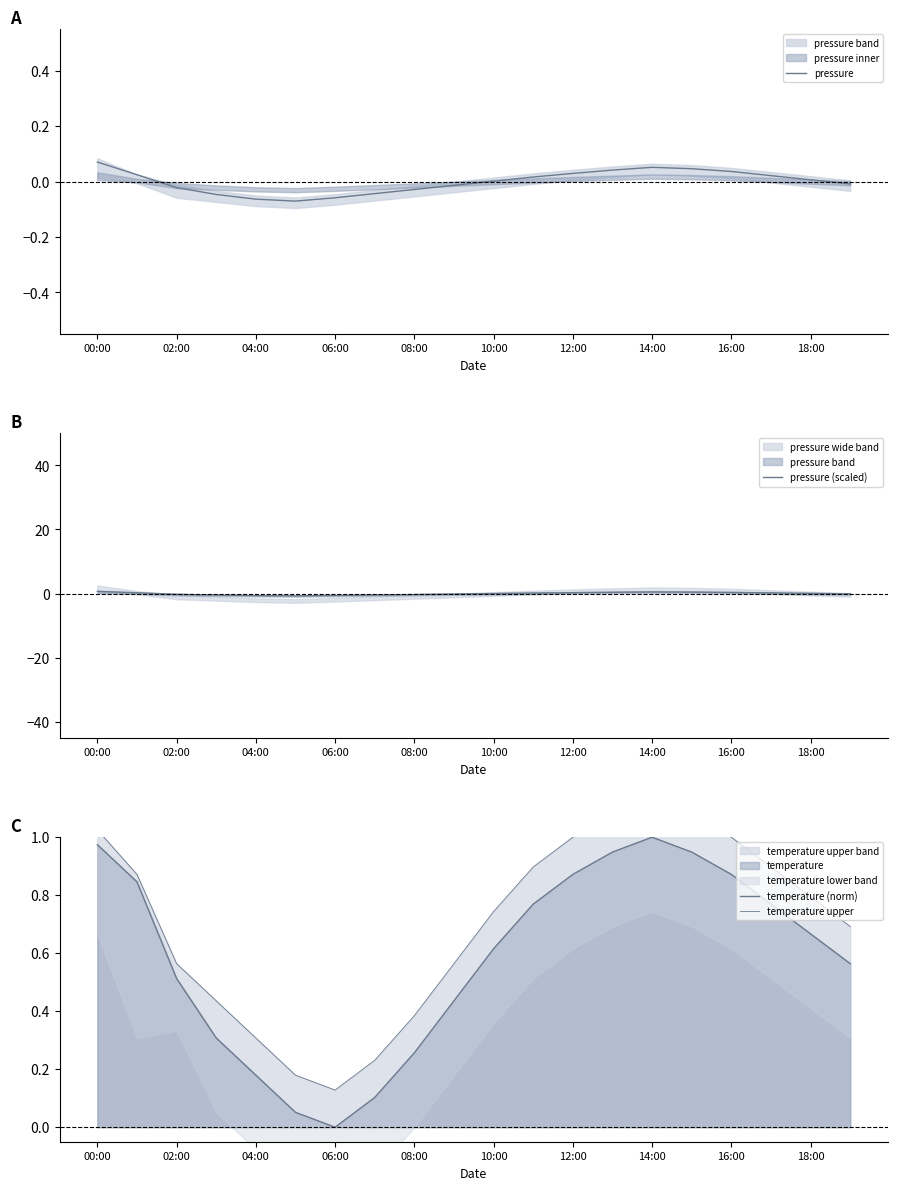

The value of pressure (scaled) at 14:00 is 0.5. True or false?

True